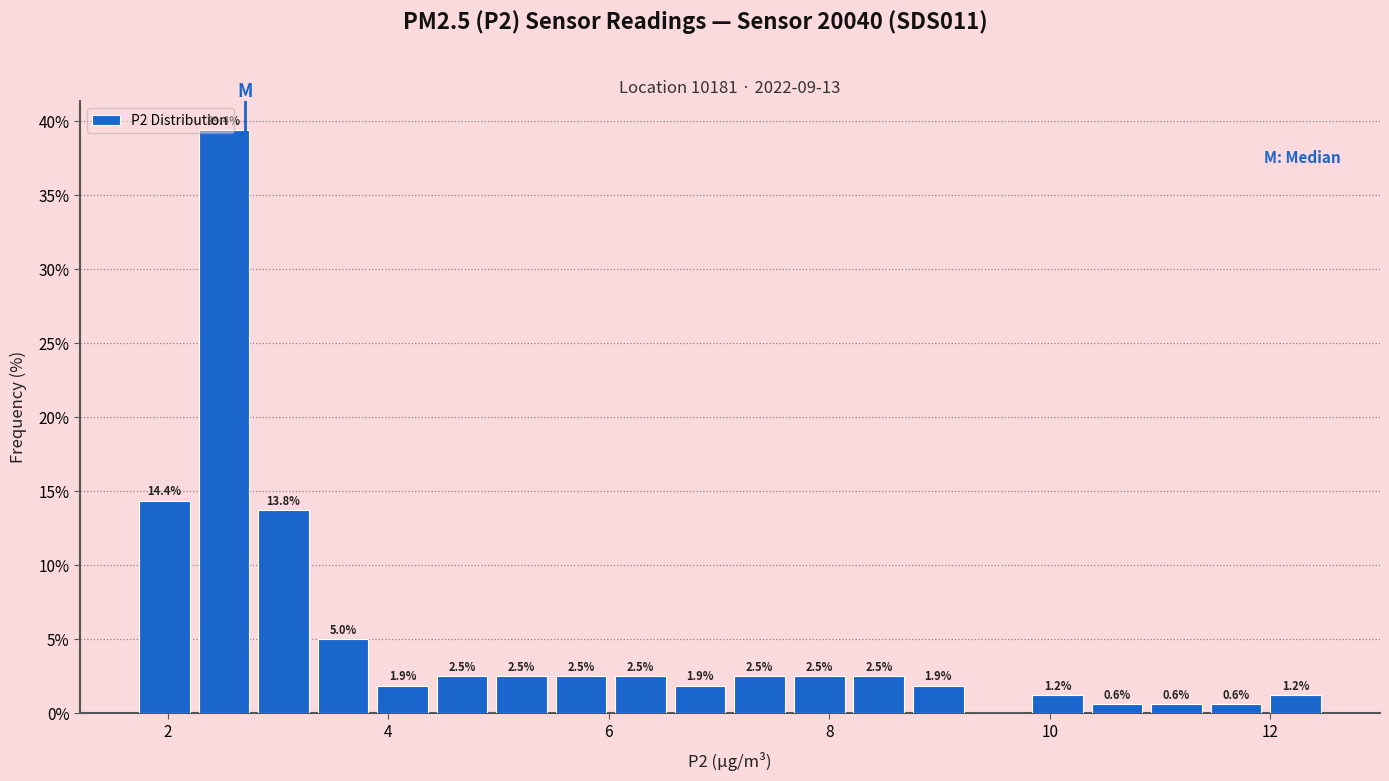

Around what value on the x-axis is the tallest bar? Give the approximate position of its centre, as read against the axis.

2.6